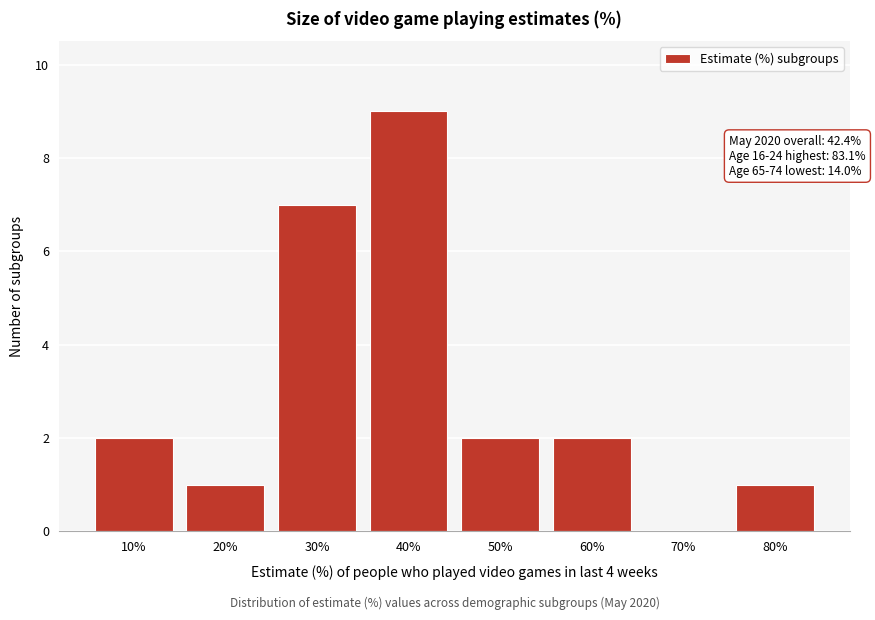

Reading left to right, extract all data points from this chart.

10%=2	20%=1	30%=7	40%=9	50%=2	60%=2	70%=0	80%=1